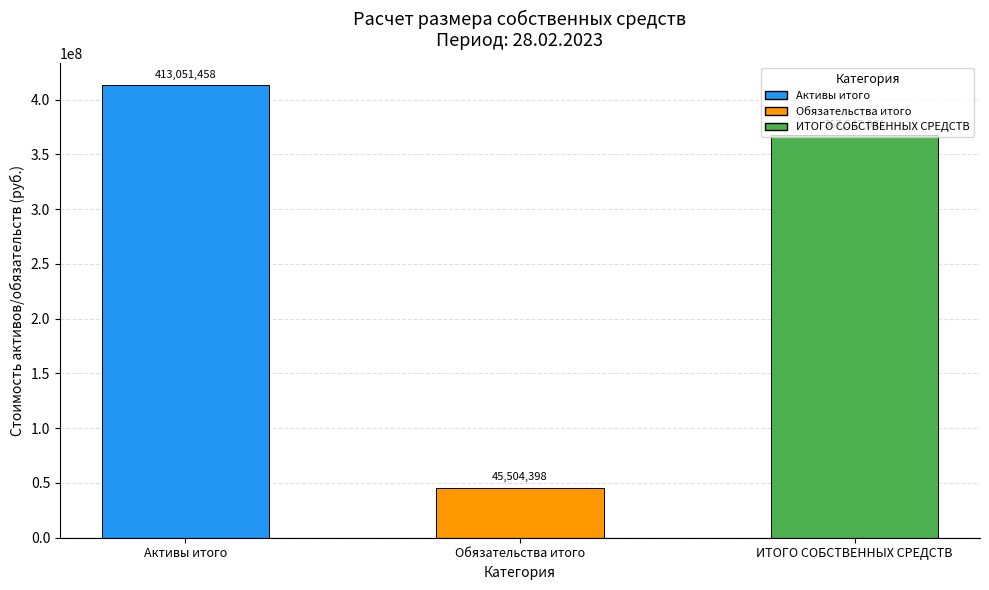

List the labels in order of value, largest first.

Активы итого, ИТОГО СОБСТВЕННЫХ СРЕДСТВ, Обязательства итого